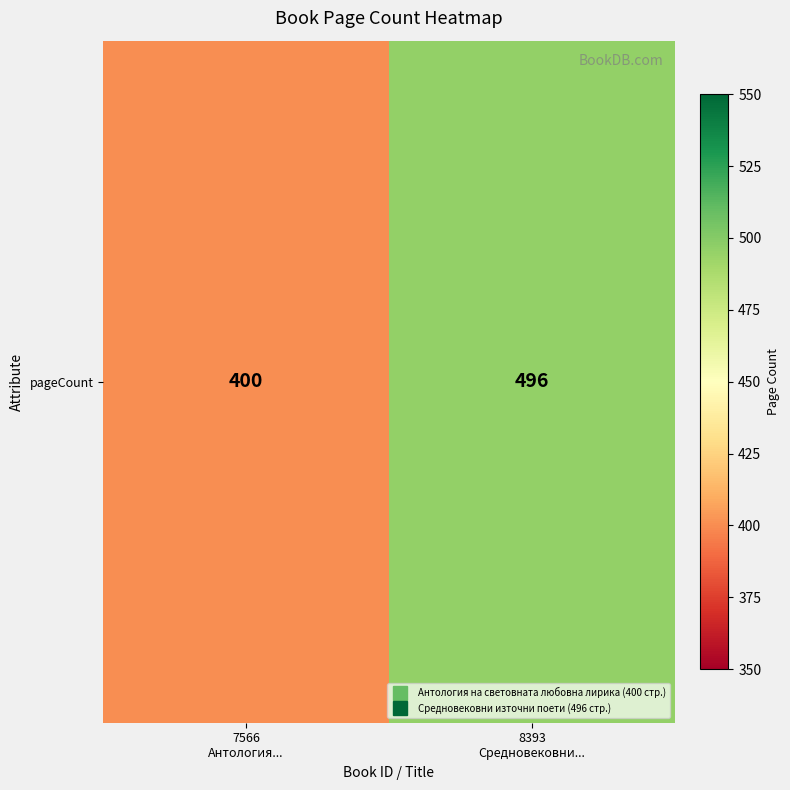

Reading left to right, transcribe all the data shown in this chart.

400	496